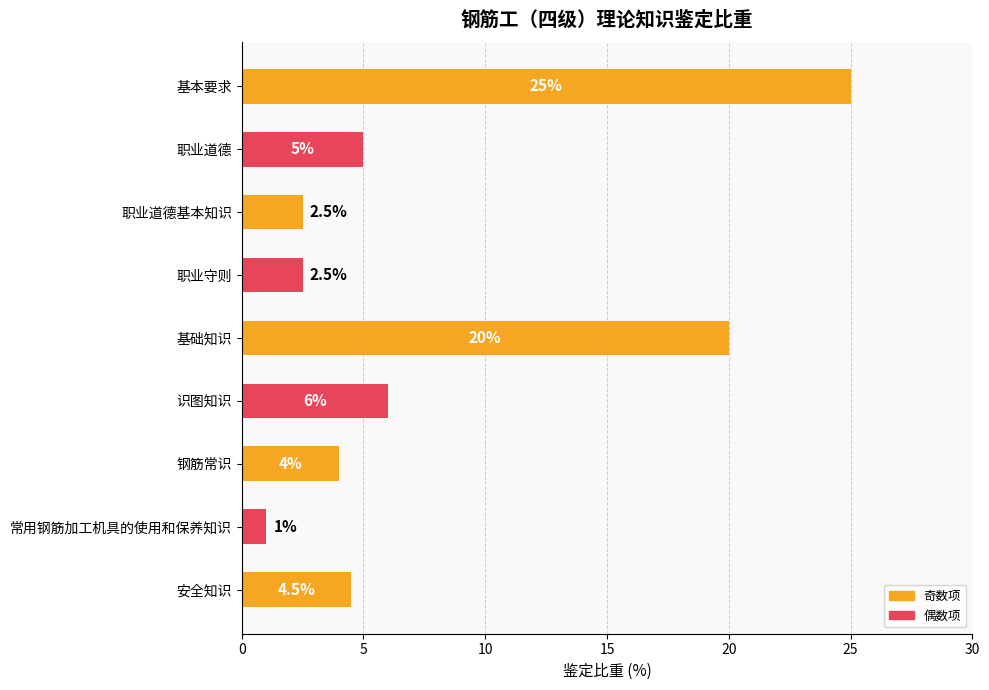

What is the label of the 5th bar from the bottom?

基础知识